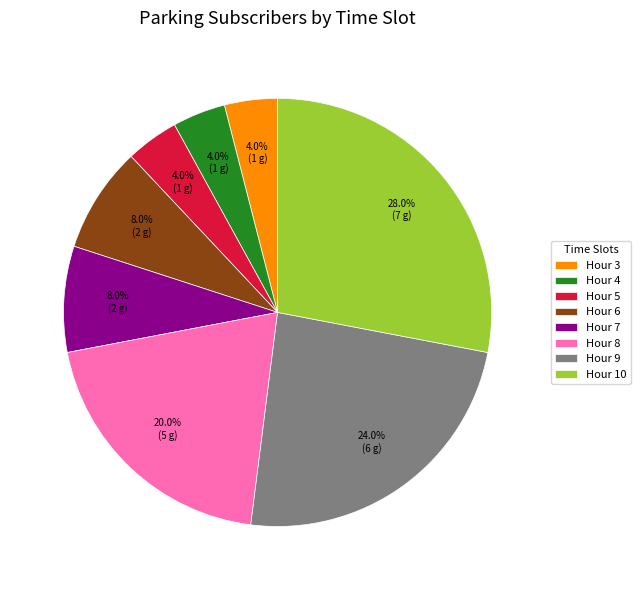

How many segments does this pie chart have?

8